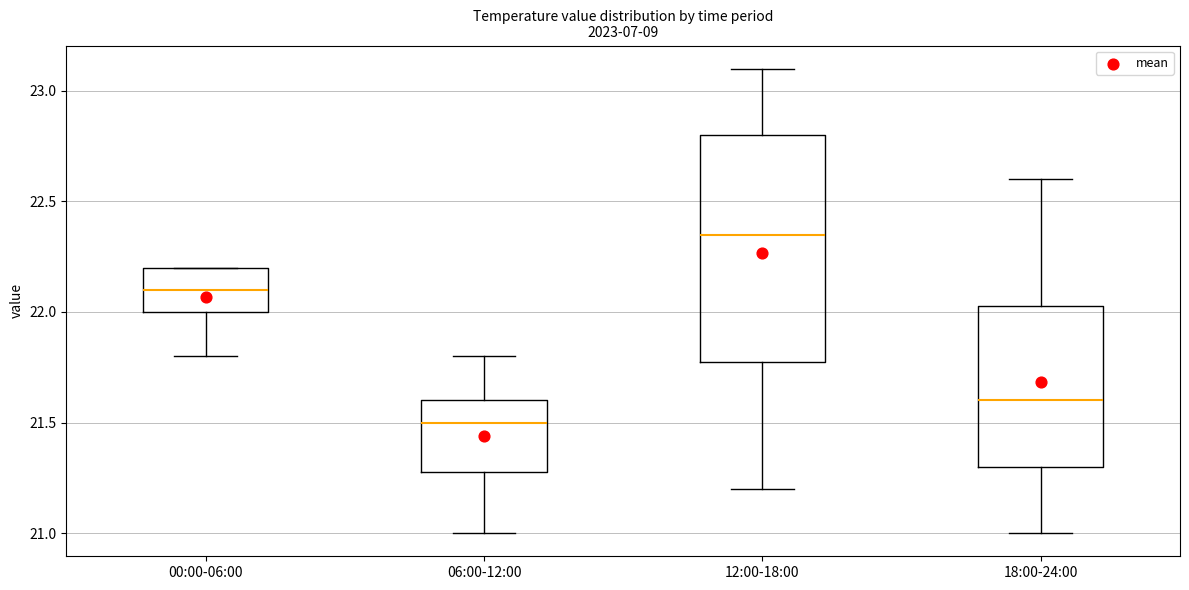

Which box has the highest median line?

12:00-18:00